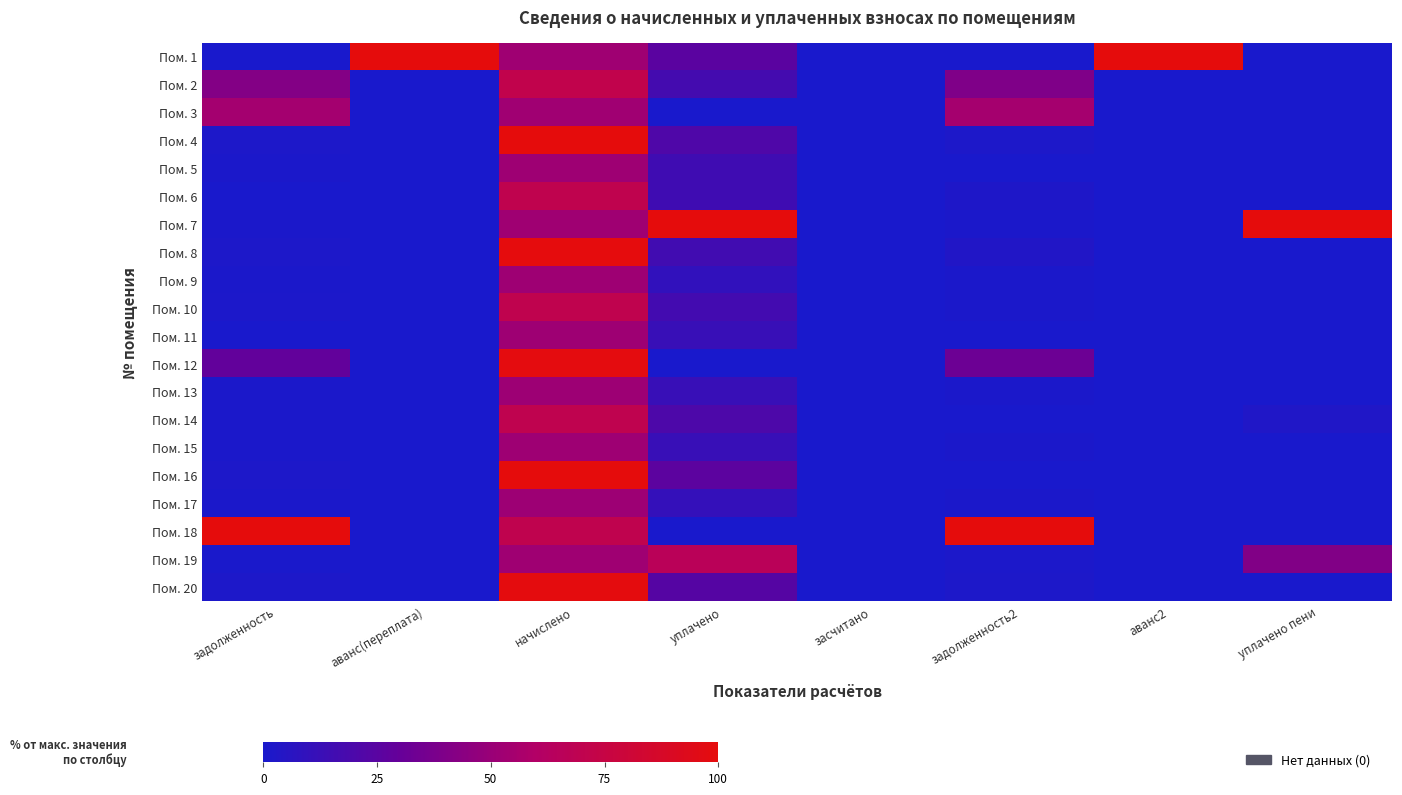

At how many categories does at least one series exceed 63?

7